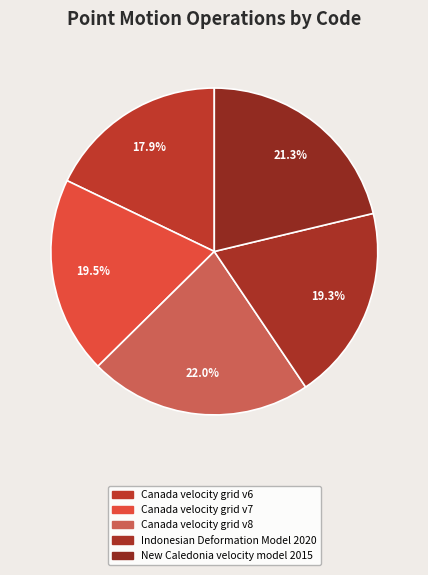

Which has a higher value, Canada velocity grid v7 or Canada velocity grid v8?

Canada velocity grid v8